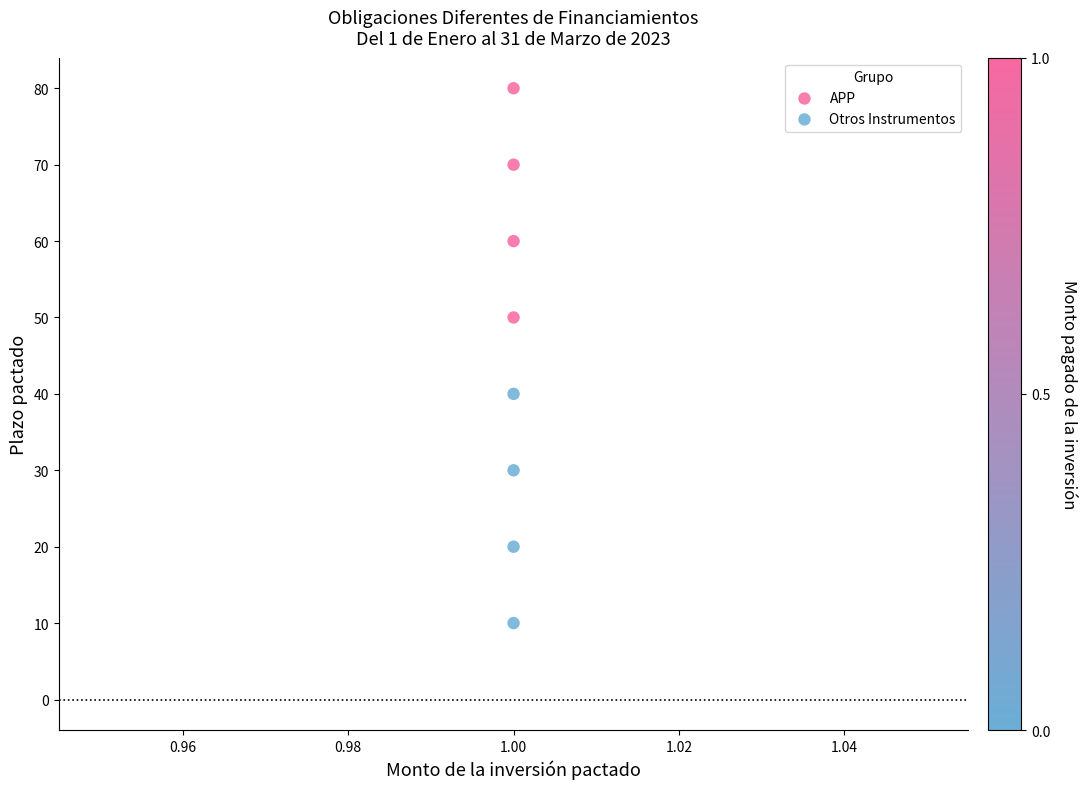

Across all data points, what is the range of Y values (max minus min)?

70